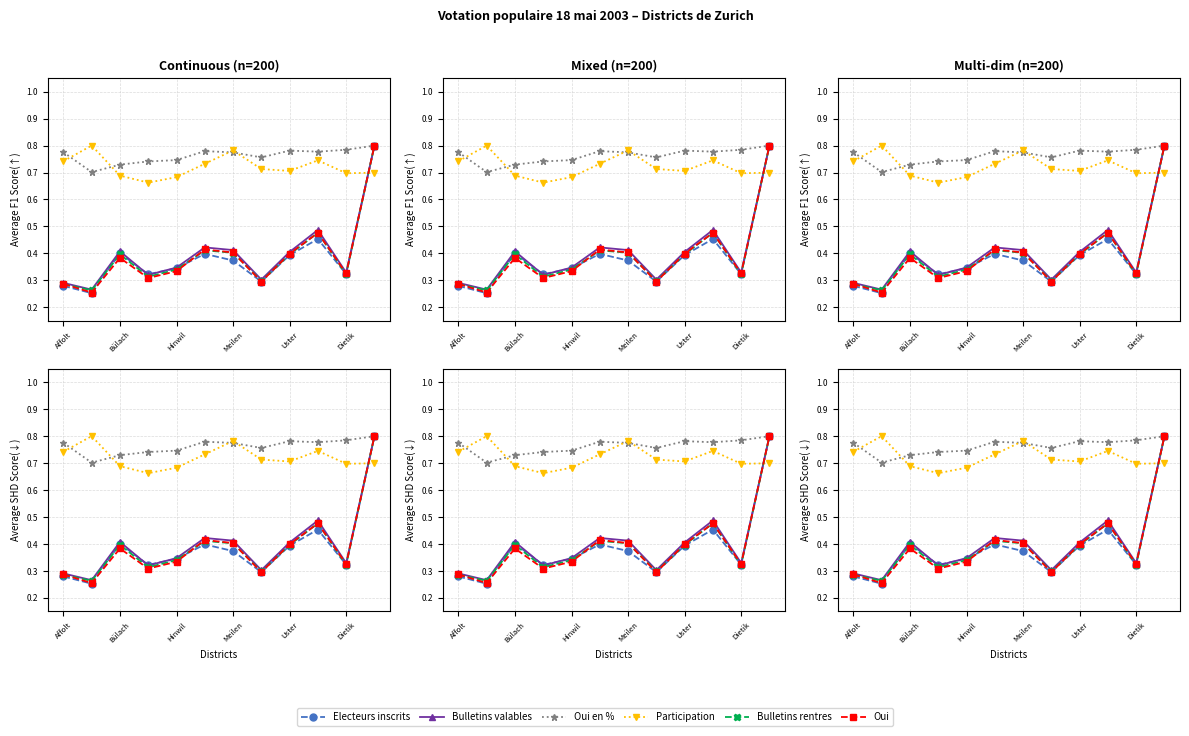

How many interior local valleys does the Participation series have?

3